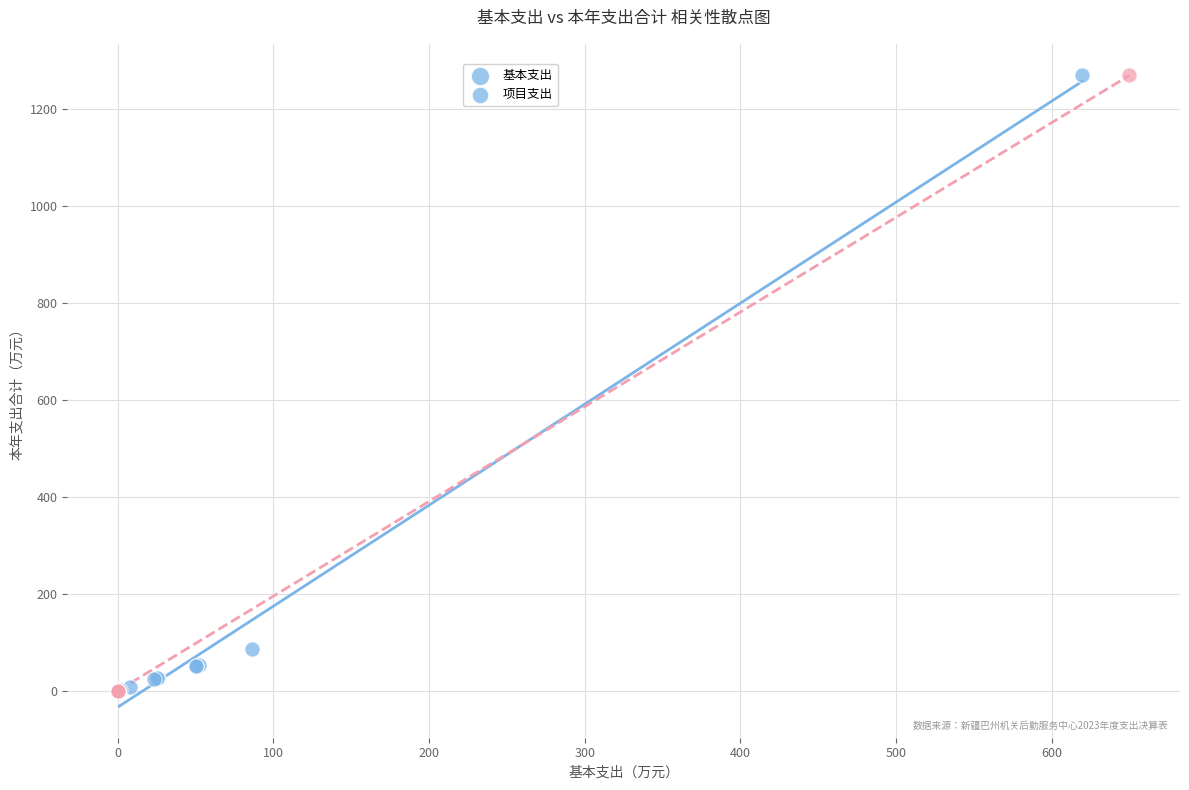

Which series has the largest Y range (max minus min)?

项目支出